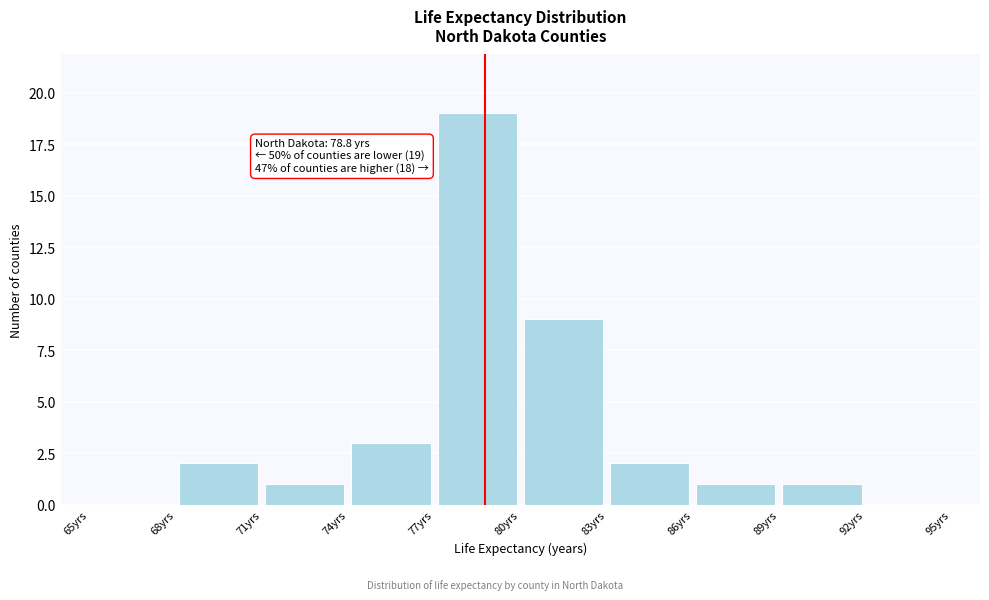

Over which range of the x-axis is the bar tallest?

77 to 80